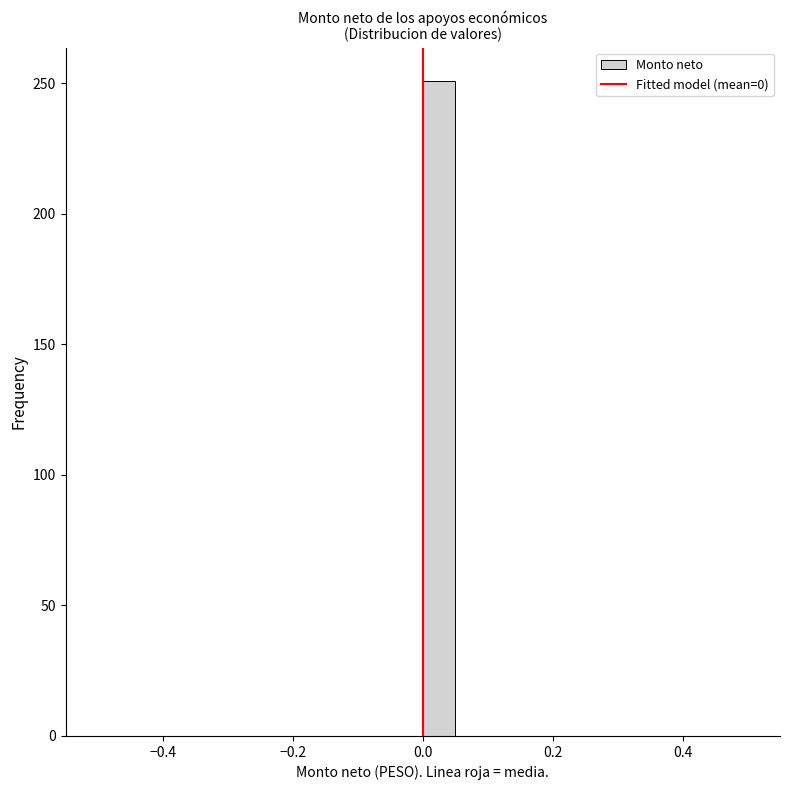

Around what value on the x-axis is the tallest bar? Give the approximate position of its centre, as read against the axis.

0.02